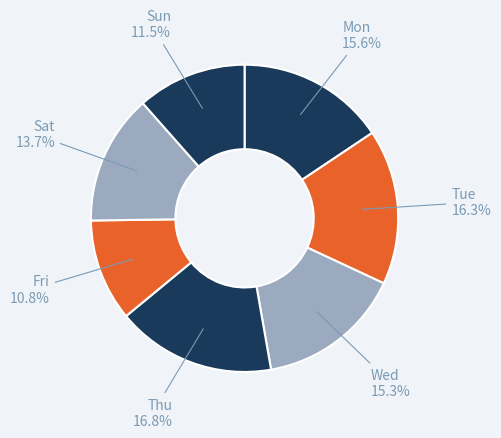

Which slice is the largest?

Thu